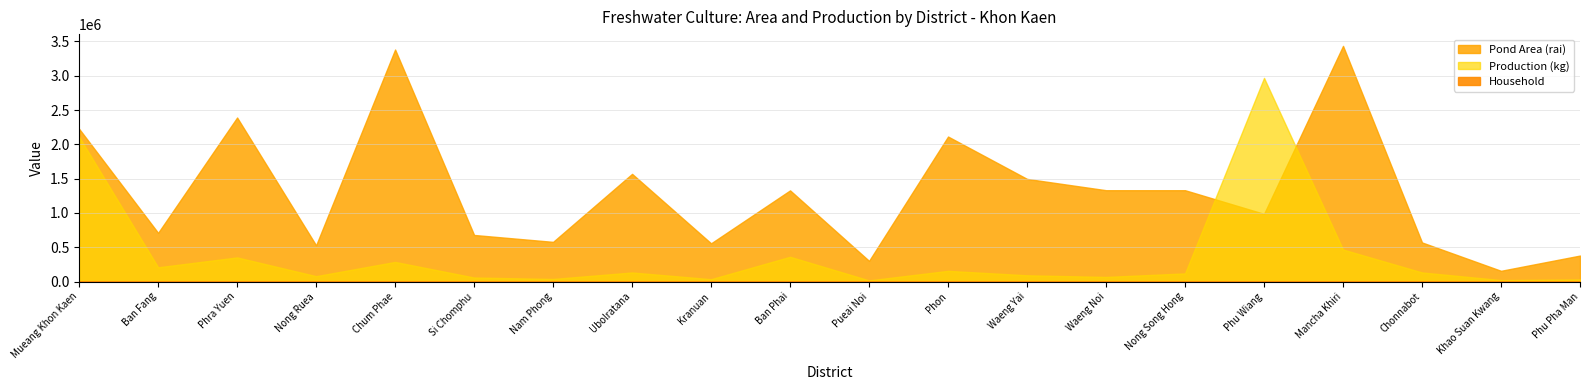

True or false: there are more than 1 points higher than both neighbors.

True